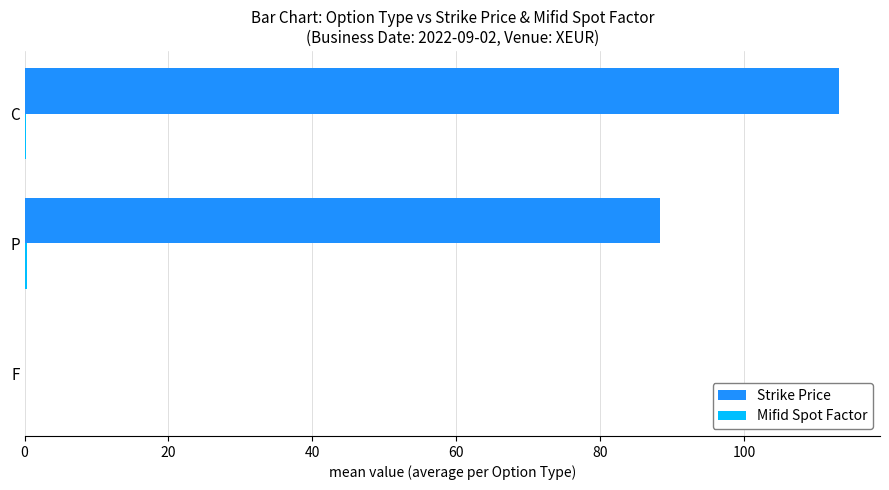

Is it true that Strike Price equals 0.0 at F?

True